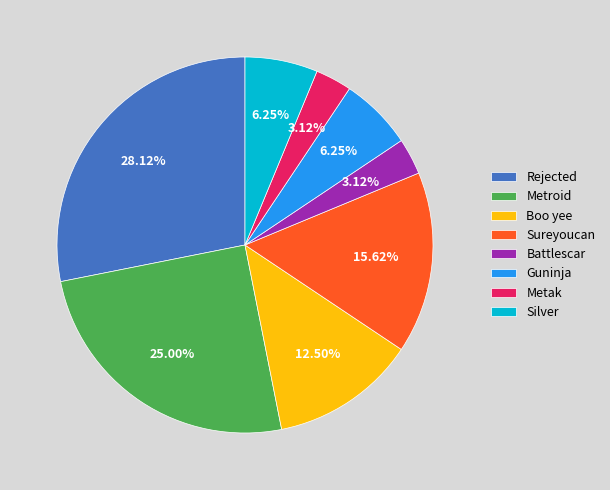

To the nearest percent, what is the combined percentage of Boo yee and Sureyoucan?

28%